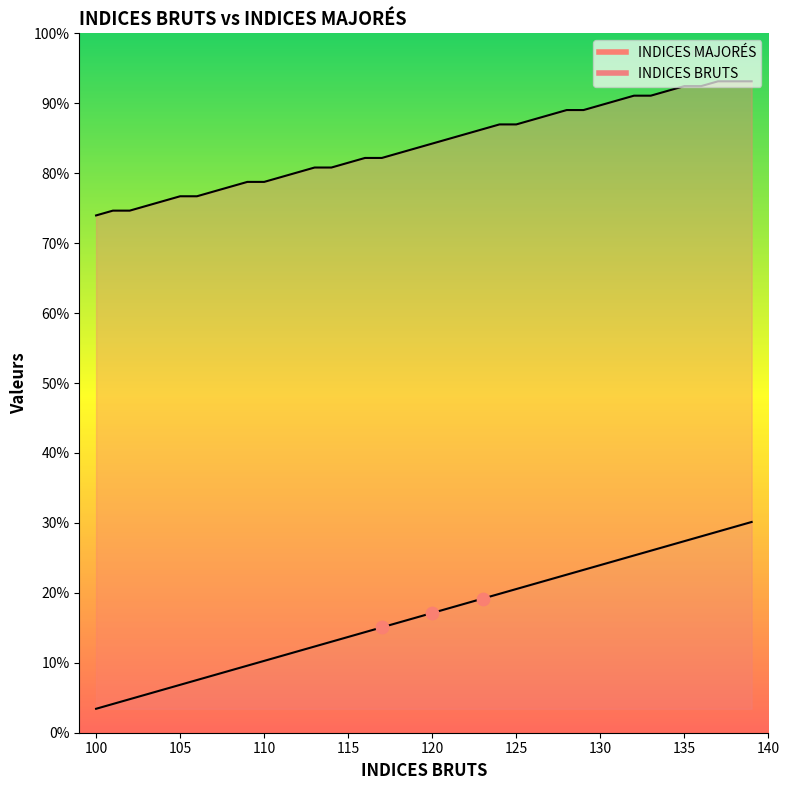

Is the value of INDICES BRUTS at 134 greater than the value of INDICES MAJORÉS at 134?

No